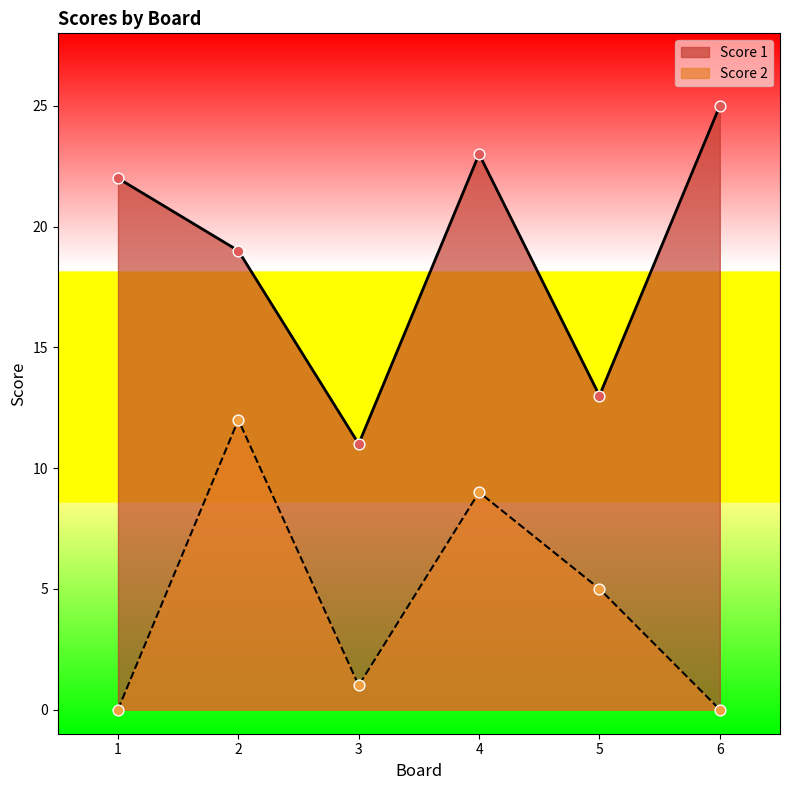

What are all the series names shown in the legend?

Score 1, Score 2